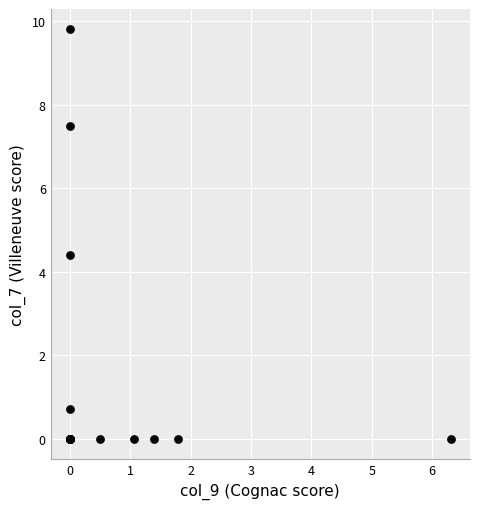

What Y value in the scatter plot is closest to 4?

4.4